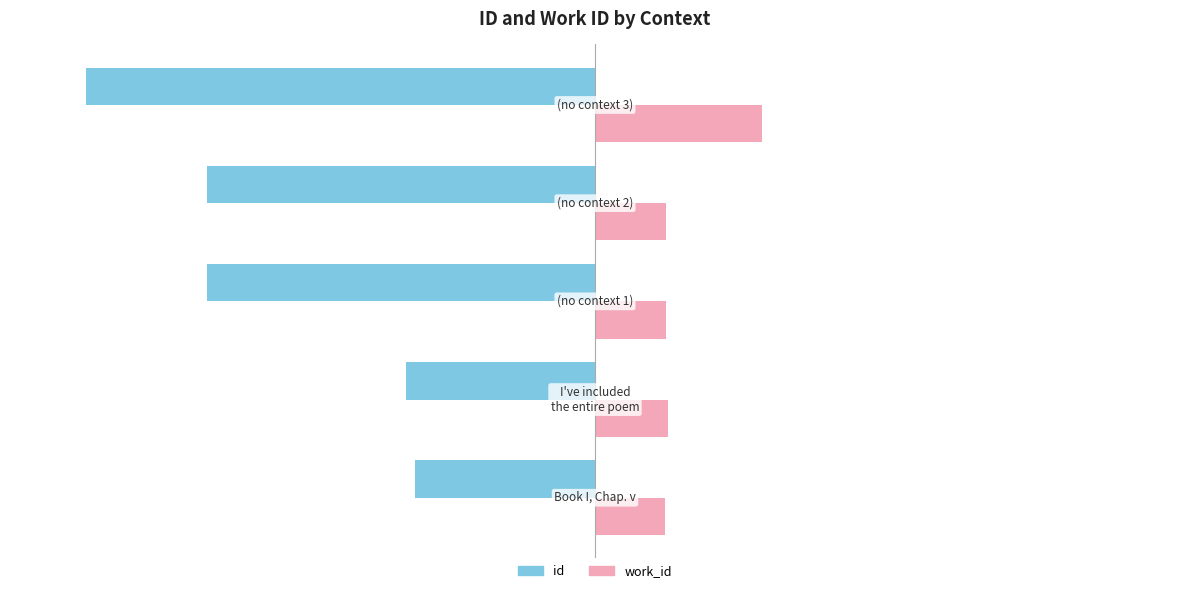

Which series has the largest range (max minus min)?

id